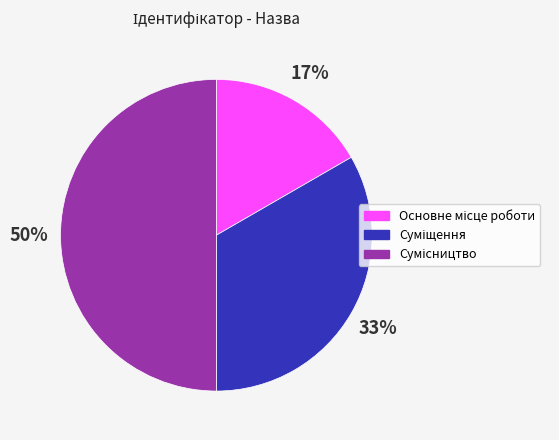

To the nearest percent, what is the average slice percentage?

33%